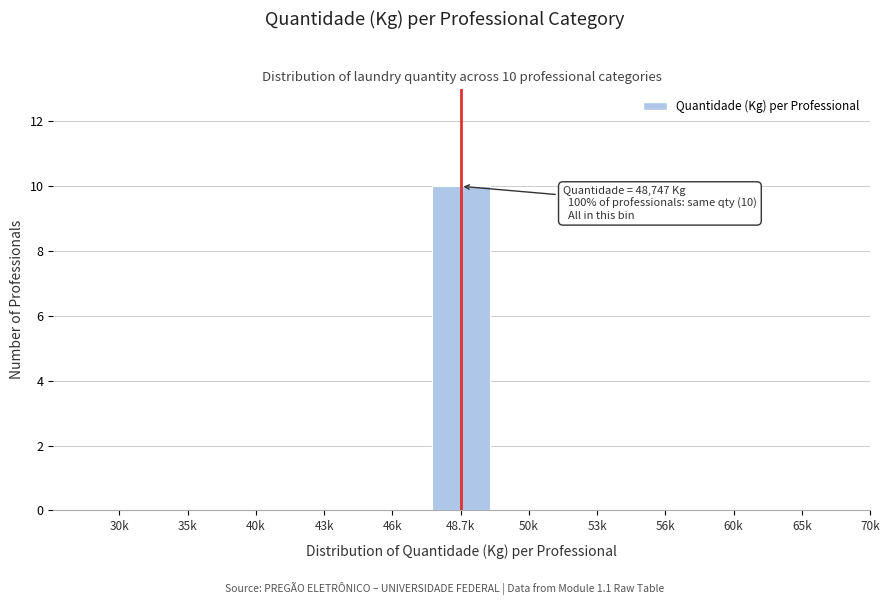

Reading left to right, extract all data points from this chart.

30k=0	35k=0	40k=0	43k=0	46k=0	48.7k=10	50k=0	53k=0	56k=0	60k=0	65k=0